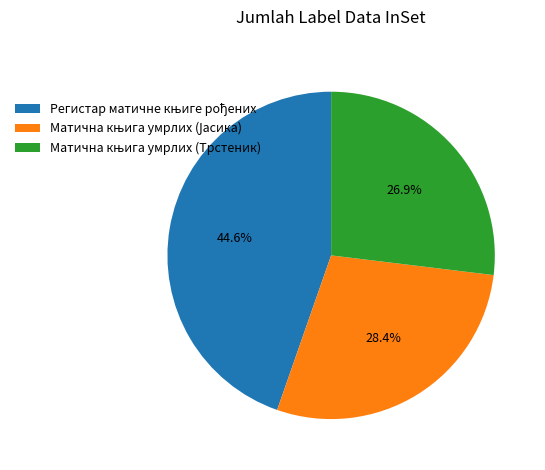

Is there any slice that represents more than half of the pie?

No